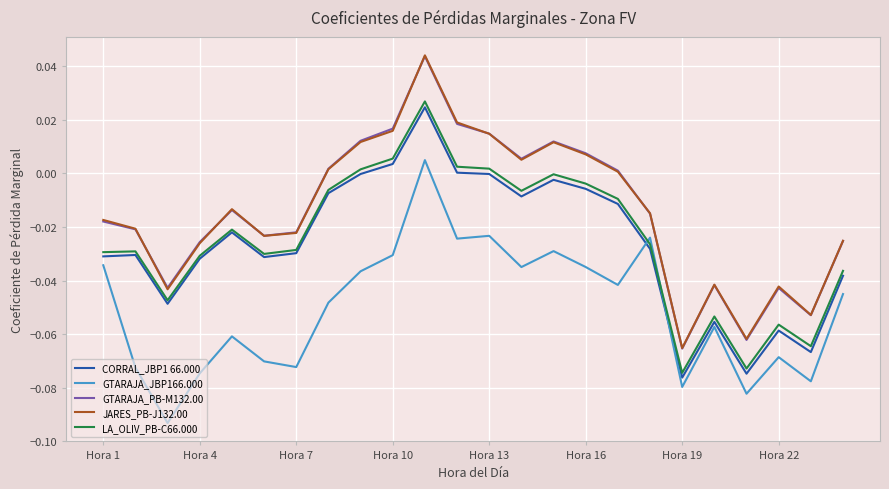

True or false: JARES_PB-J132.00 and LA_OLIV_PB-C66.000 intersect in this chart.

False